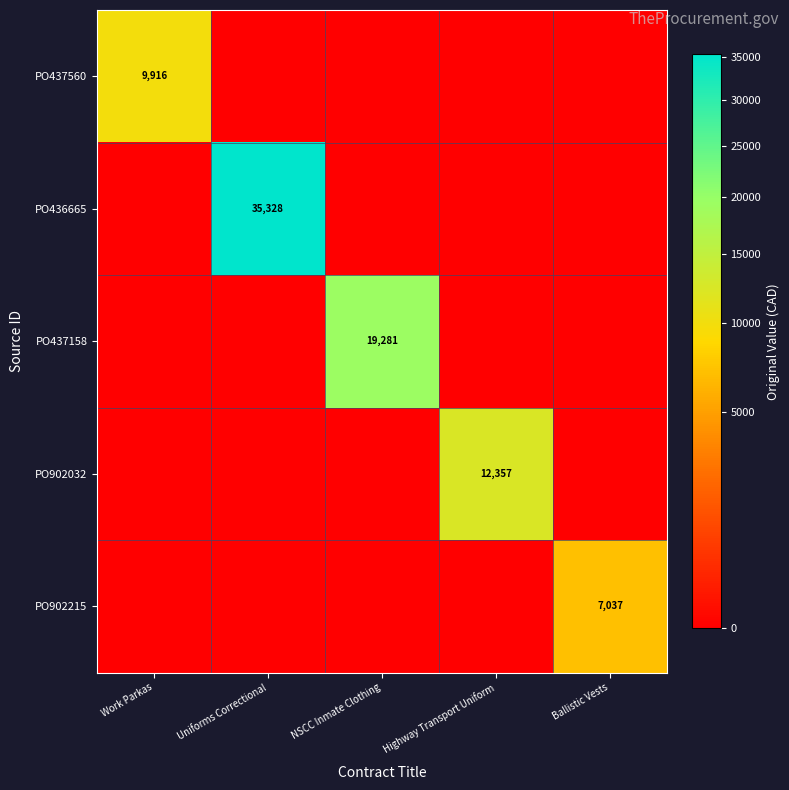

True or false: PO437158 has a value of 19281 at NSCC Inmate Clothing.

True